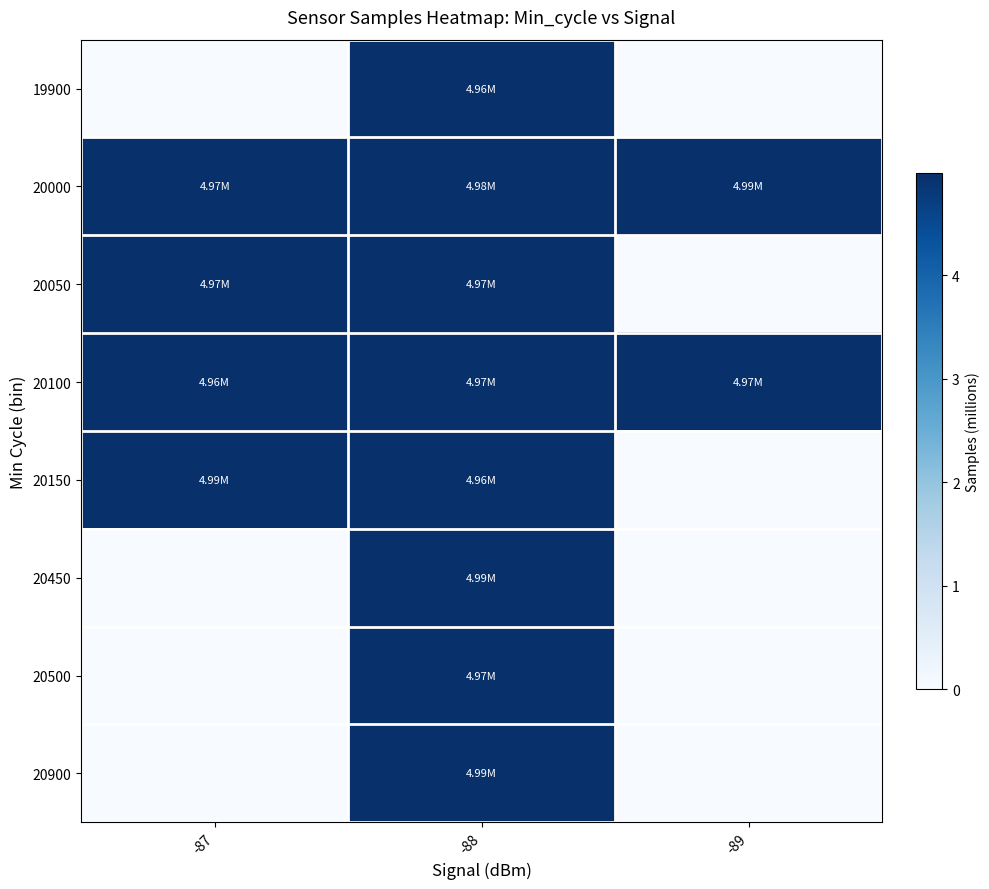

Reading right to left, transcribe all the data shown in this chart.

19900: -89=0.0	-88=5.0	-87=0.0
20000: -89=5.0	-88=5.0	-87=5.0
20050: -89=0.0	-88=5.0	-87=5.0
20100: -89=5.0	-88=5.0	-87=5.0
20150: -89=0.0	-88=5.0	-87=5.0
20450: -89=0.0	-88=5.0	-87=0.0
20500: -89=0.0	-88=5.0	-87=0.0
20900: -89=0.0	-88=5.0	-87=0.0